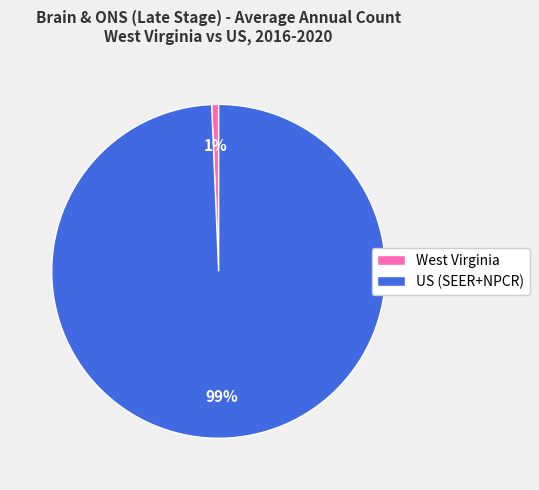

Which has a higher value, US (SEER+NPCR) or West Virginia?

US (SEER+NPCR)